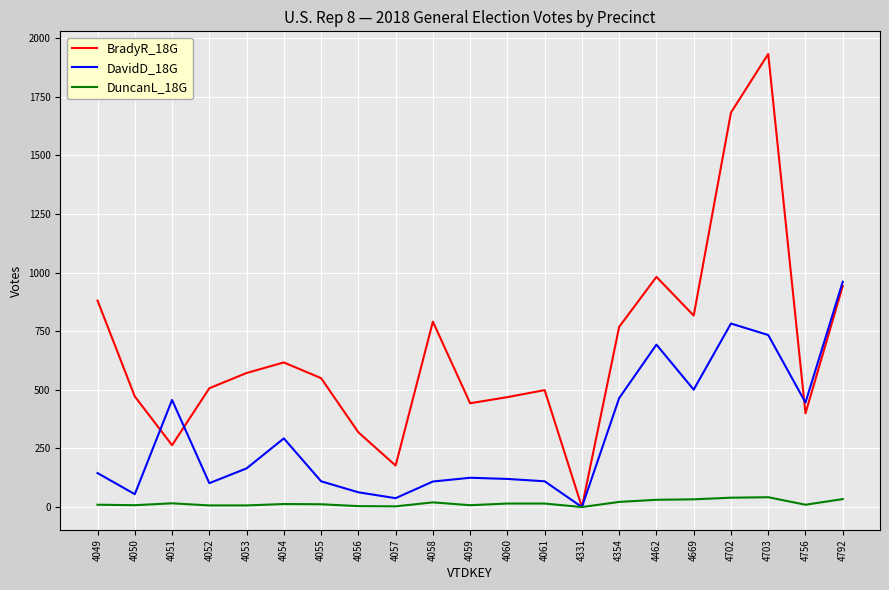

Is the value of DavidD_18G at 4056 greater than the value of BradyR_18G at 4058?

No